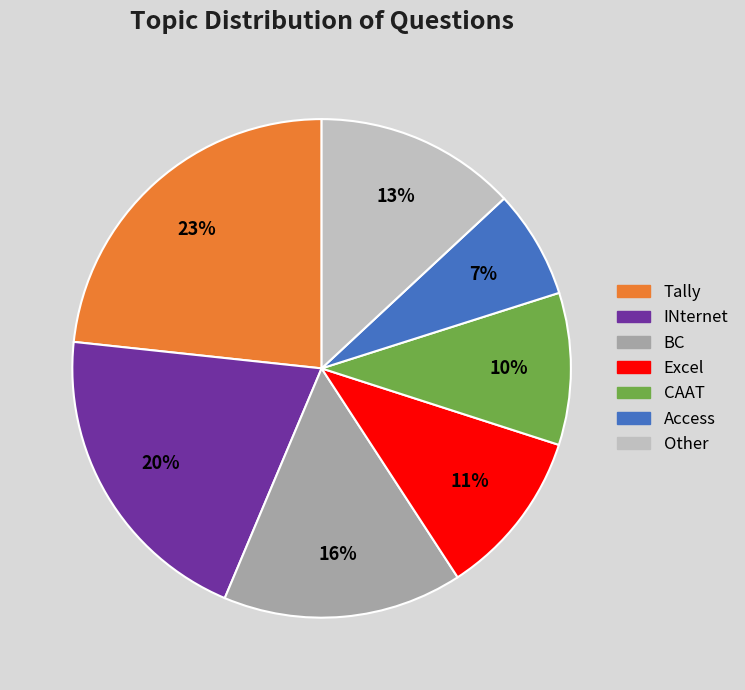

Is there a majority slice in this chart?

No